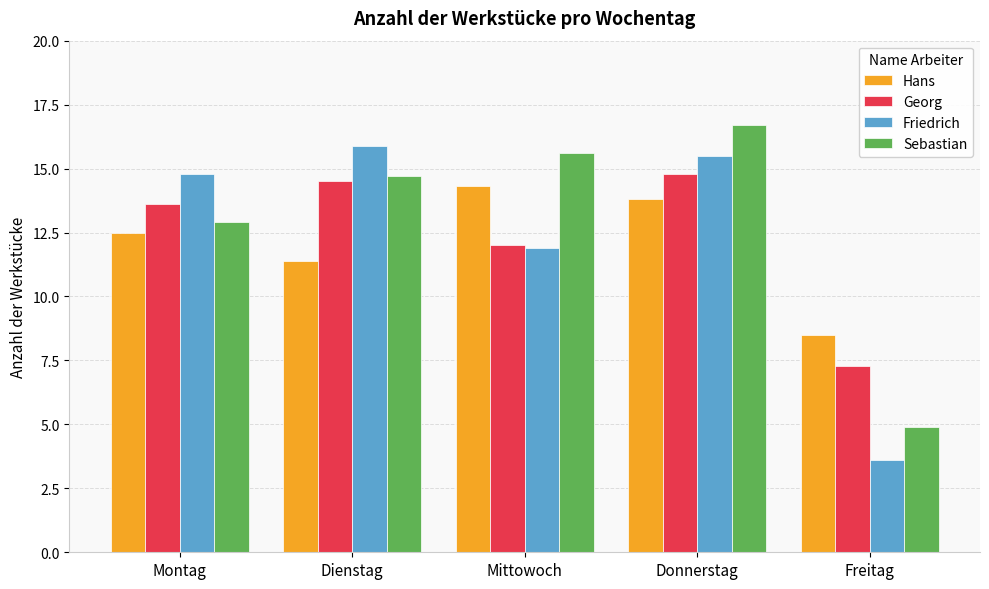

Rank the series by their maximum value, from highest to lowest.

Sebastian, Friedrich, Georg, Hans